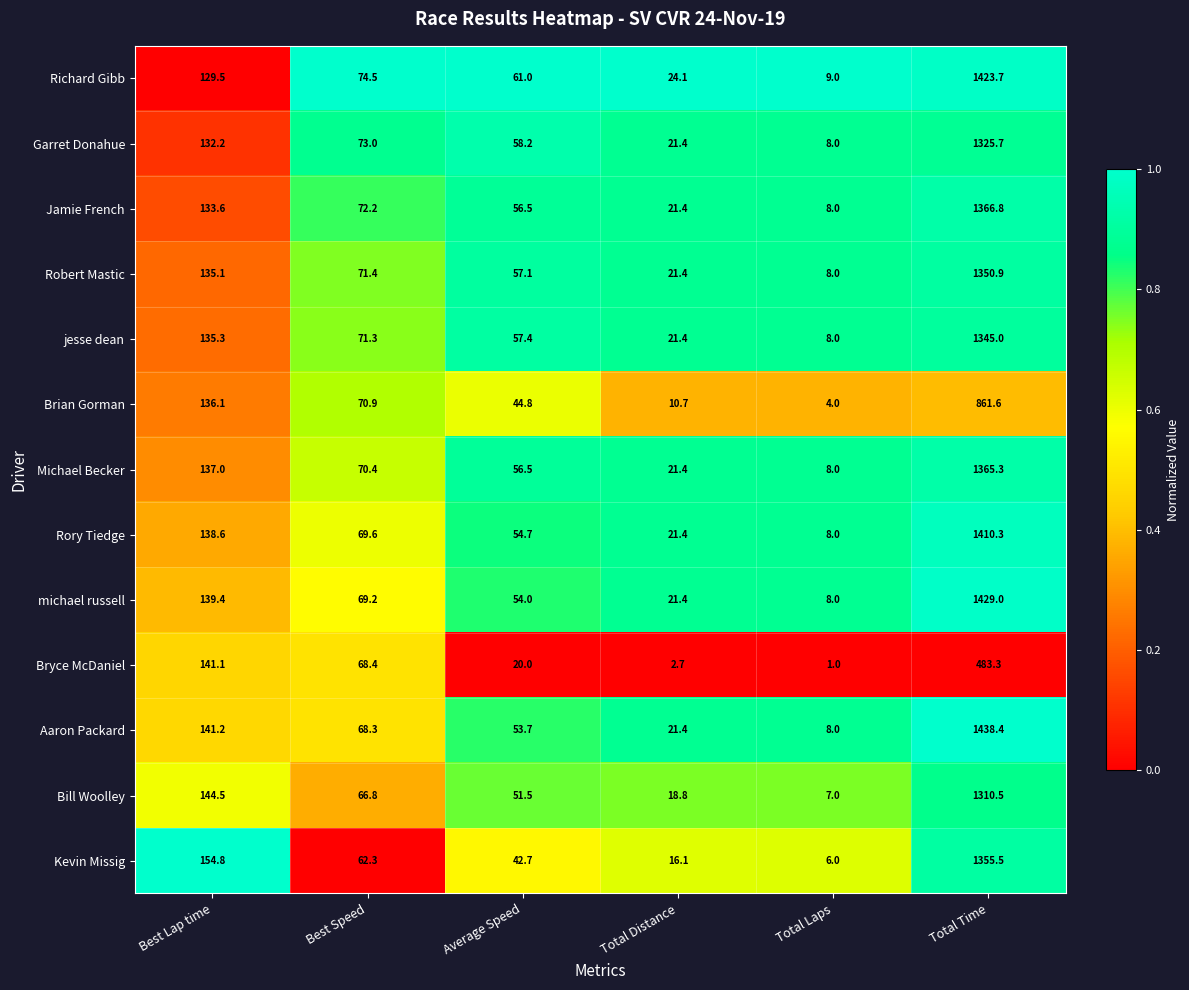

Which series has the widest spread of values?

Aaron Packard